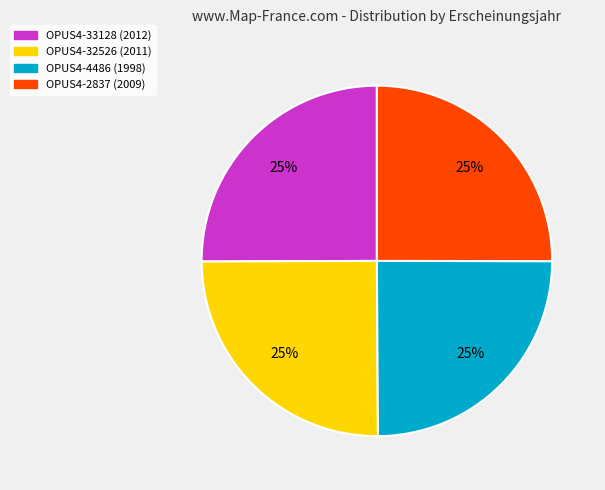

Does OPUS4-2837 (2009) represent more than half of the total?

No